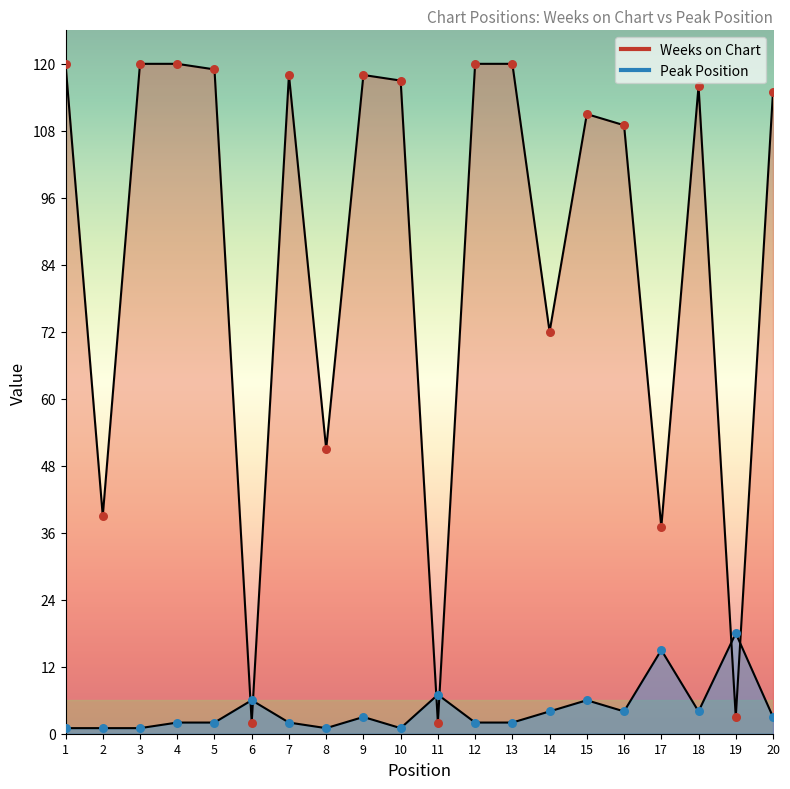

At which category is the sum across all series the highest?

4